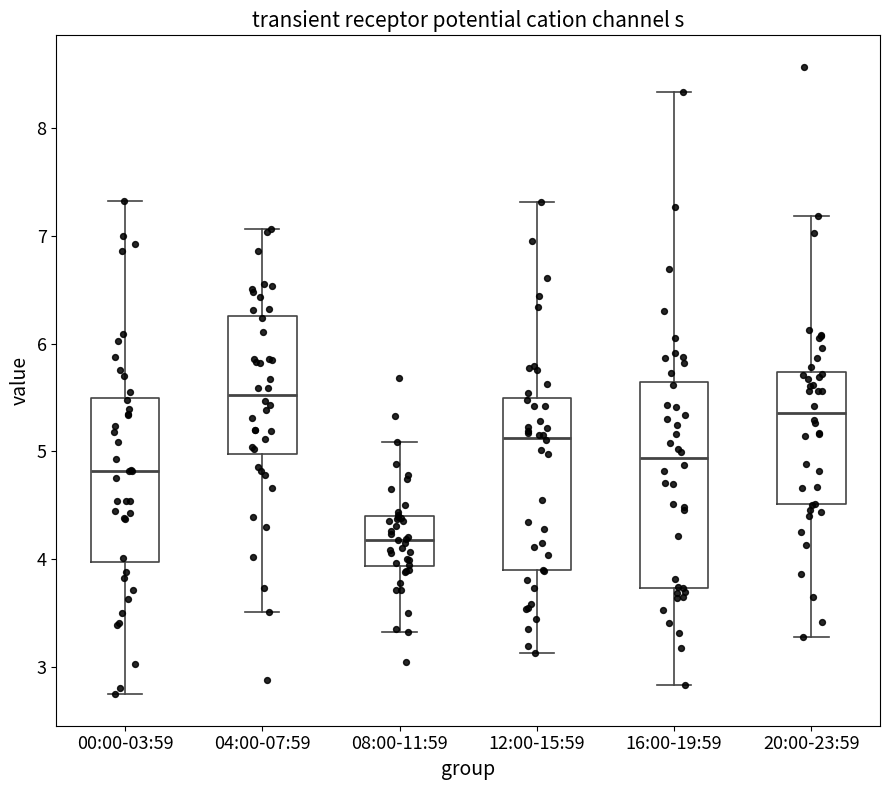

Reading left to right, read every box against the y-axis: the position of its median line, the range the box covers, and the ends of its whiskers. The values are not printed on the chart, so give them approximately, as read against the axis.

00:00-03:59: median 4.8, box 4.0 to 5.5, whiskers 2.7 to 7.3
04:00-07:59: median 5.5, box 5.0 to 6.3, whiskers 3.5 to 7.1
08:00-11:59: median 4.2, box 3.9 to 4.4, whiskers 3.3 to 5.1
12:00-15:59: median 5.1, box 3.9 to 5.5, whiskers 3.1 to 7.3
16:00-19:59: median 4.9, box 3.7 to 5.6, whiskers 2.8 to 8.3
20:00-23:59: median 5.4, box 4.5 to 5.7, whiskers 3.3 to 7.2